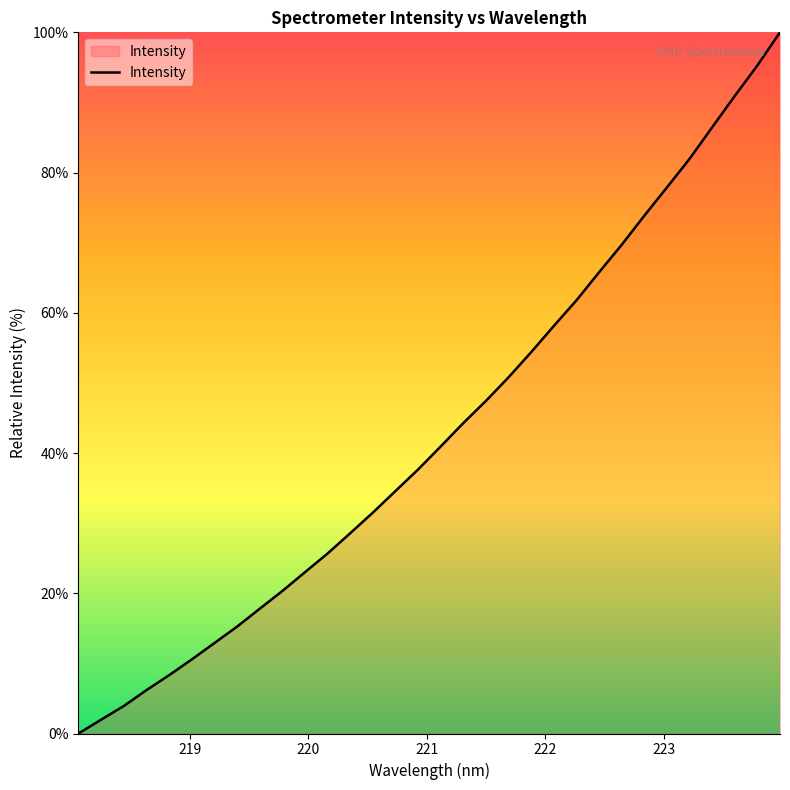

What is the maximum value shown in the chart?

100.0